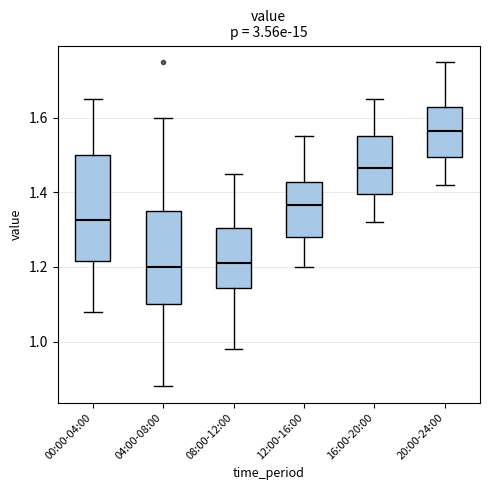

Where is the lower edge of the box for 04:00-08:00 on the y-axis? The values are not printed on the chart, so give them approximately, as read against the axis.

1.10